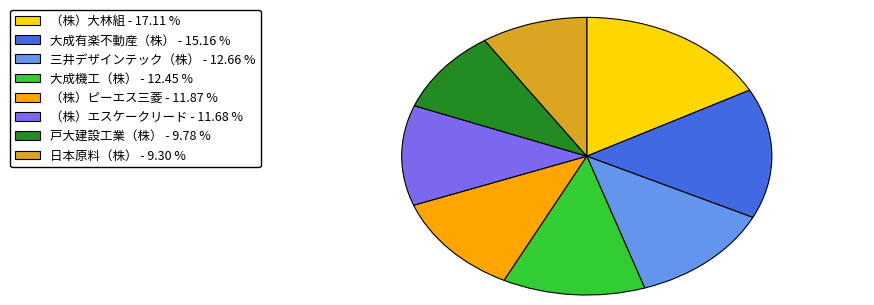

Is the sum of 戸大建設工業（株） and （株）大林組 greater than half?

No